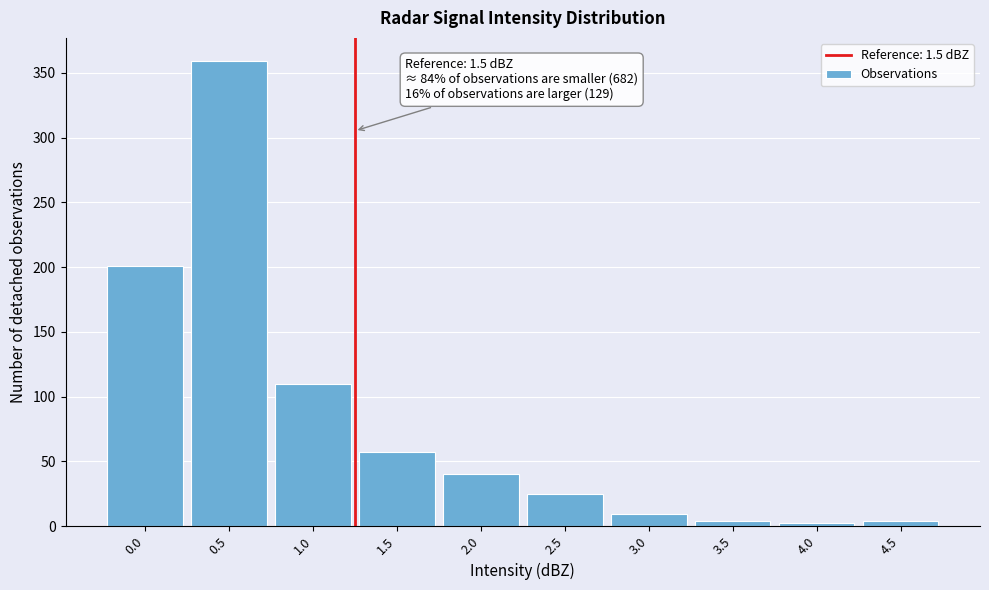

Reading right to left, what are all the values shown in this chart?

4	2	4	9	25	40	57	110	359	201